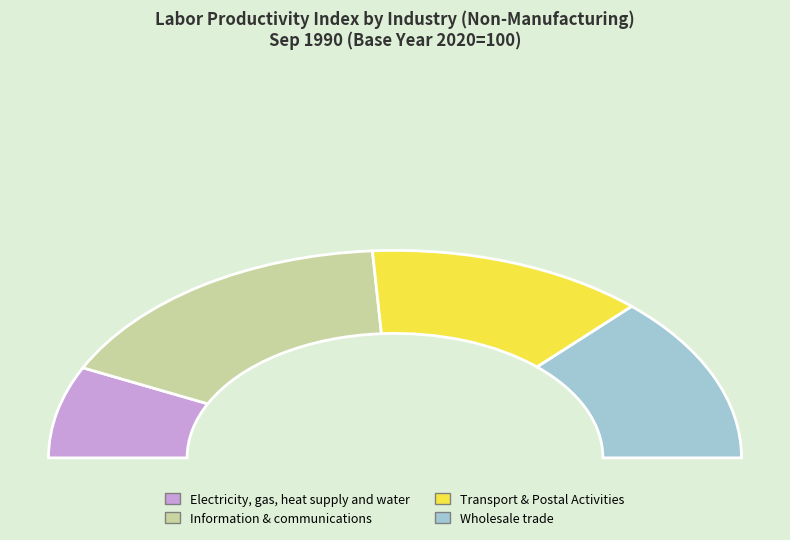

Does any single category account for the majority?

No